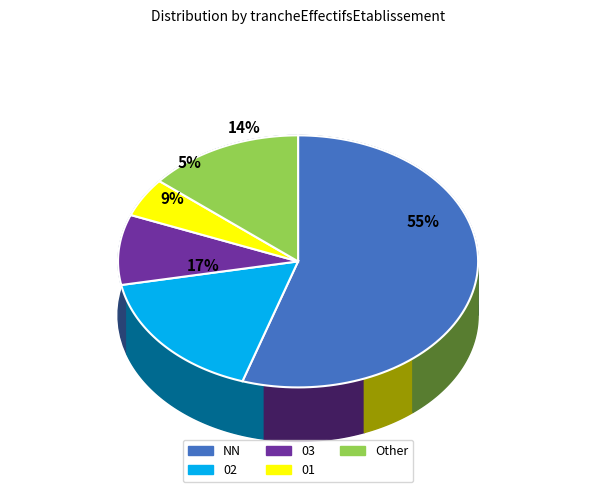

To the nearest percent, what portion does Other represent?

14%